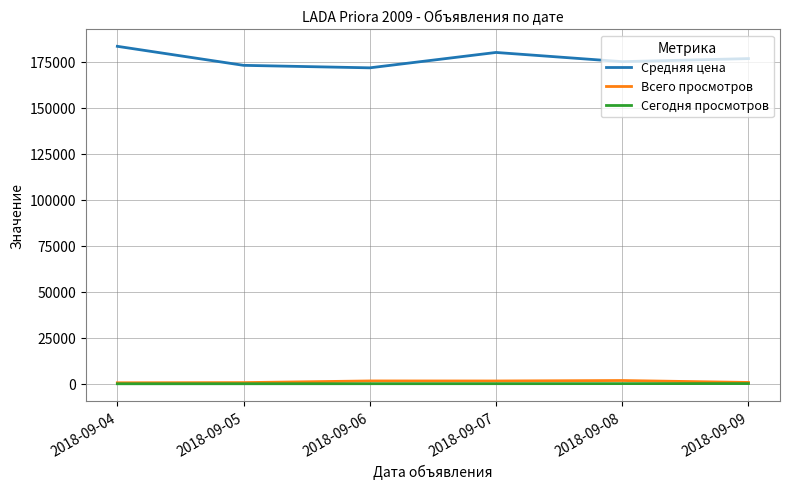

Which series has the largest total across all categories?

Средняя цена